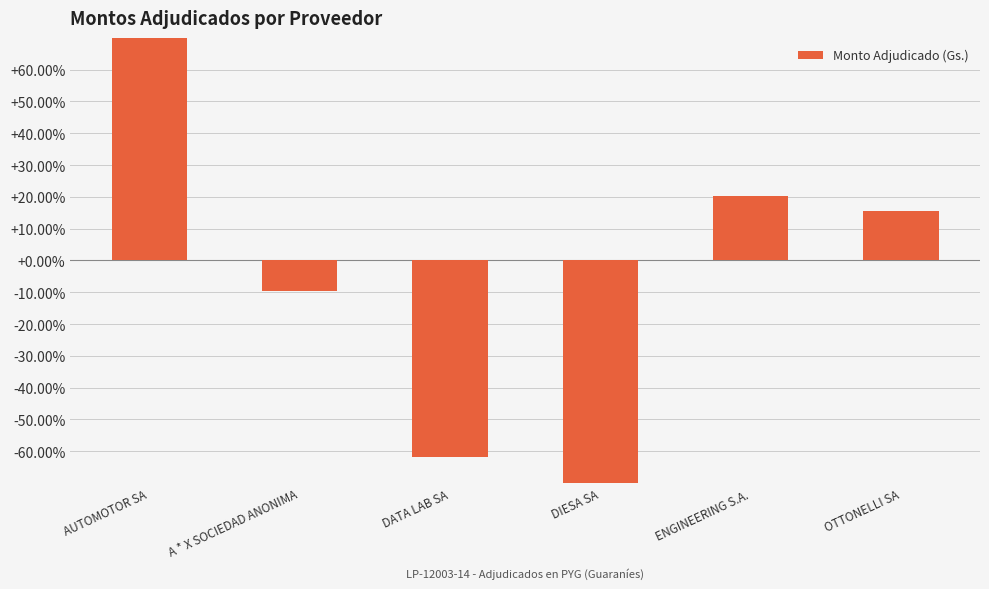

Count the number of categories in the chart.

6